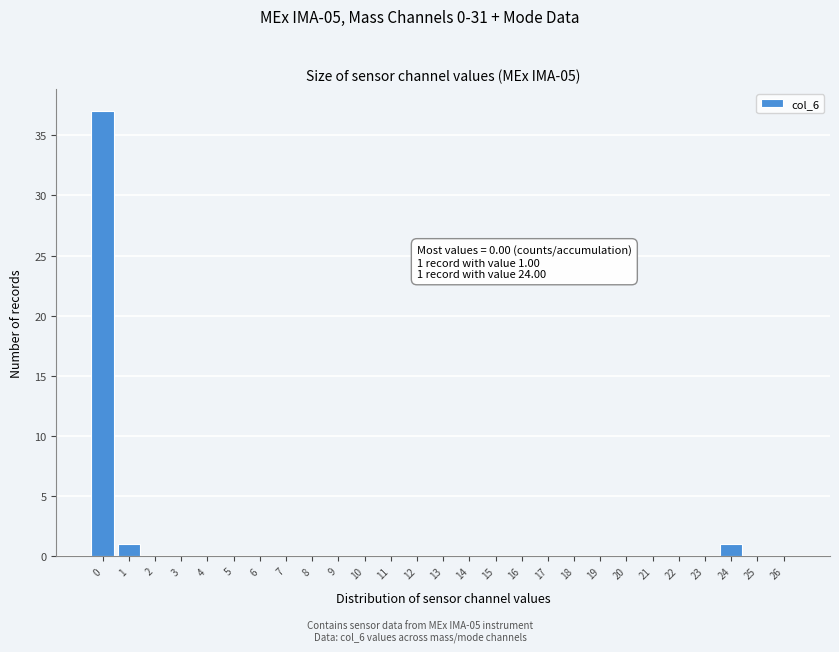

Which range on the x-axis has the tallest bar?

-0.5 to 0.5